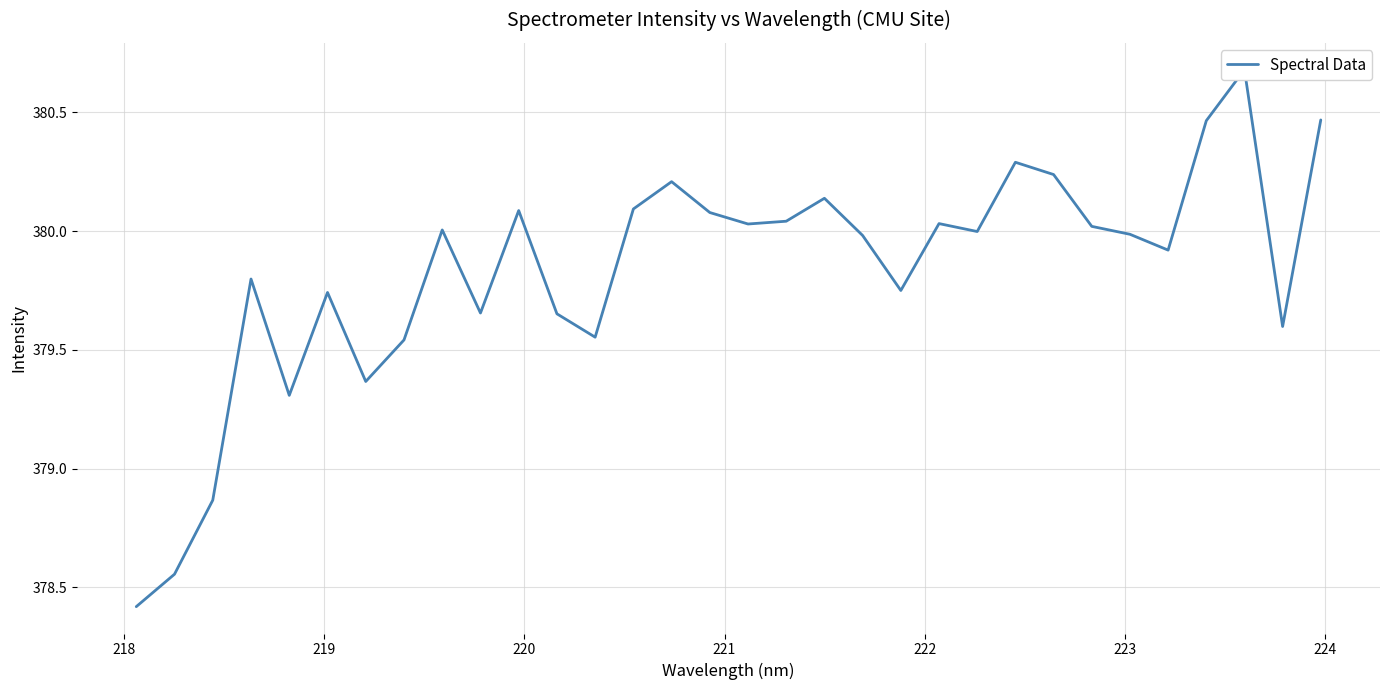

True or false: there are more than 1 points higher than both neighbors.

True